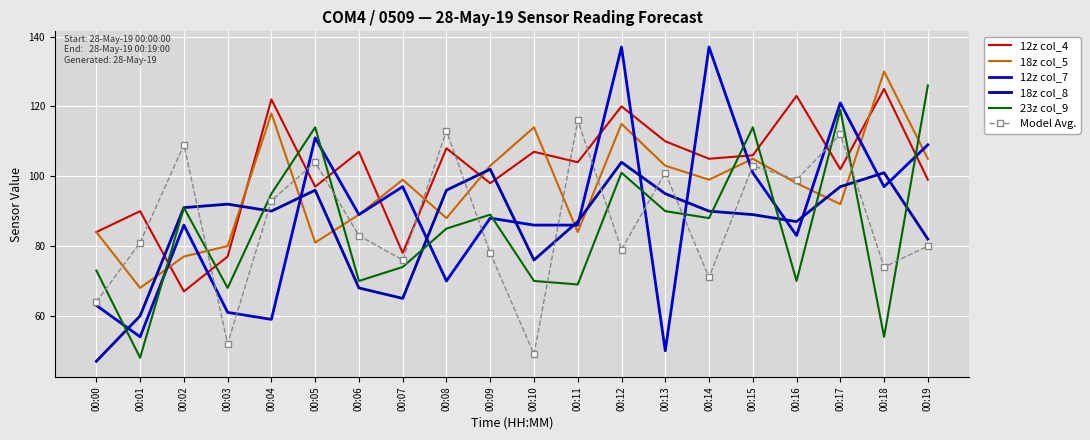

Where do 23z col_9 and 12z col_7 first cross each other?

00:00 and 00:01